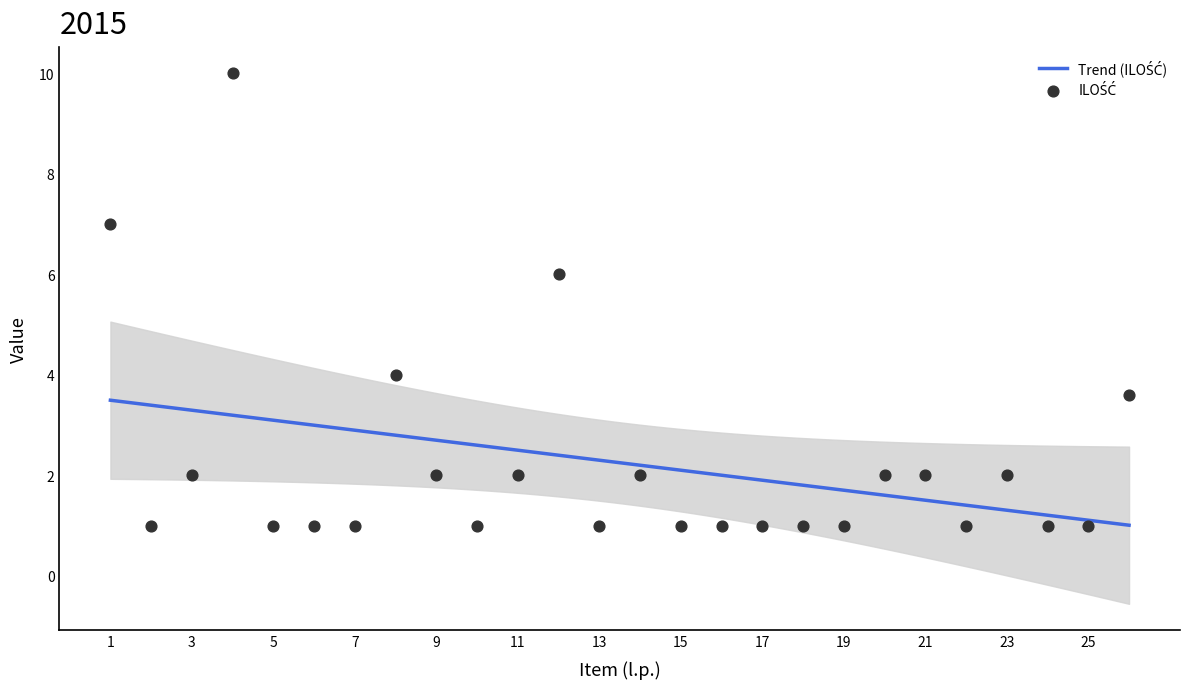

What is the ratio of the value at 16 to the value at 9?

0.5